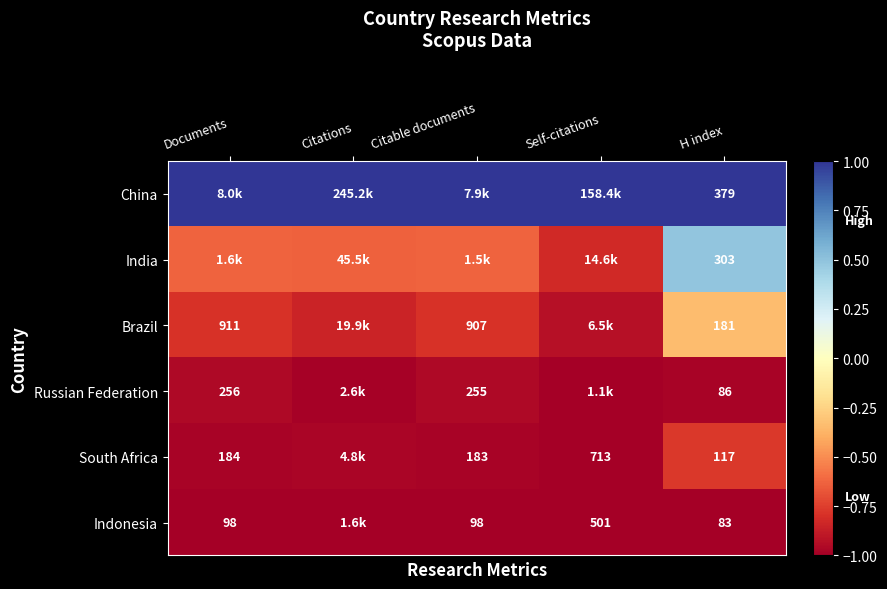

At Citations, list the series in order from largest to smallest.

China, India, Brazil, South Africa, Russian Federation, Indonesia